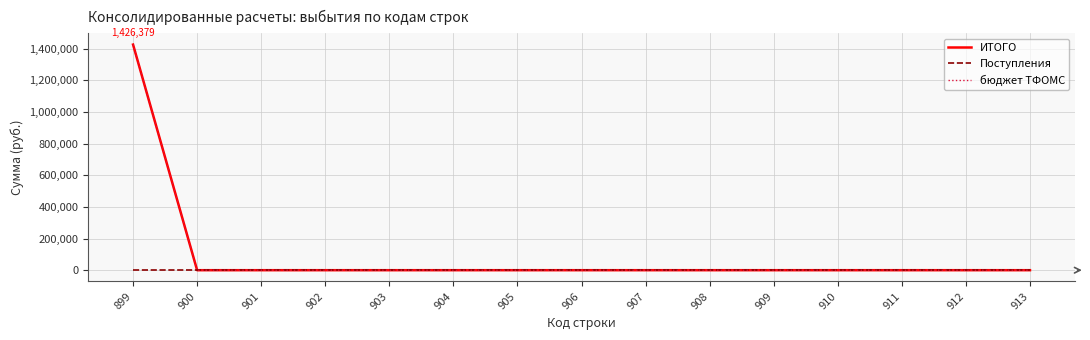

Does the chart have visible grid lines?

Yes